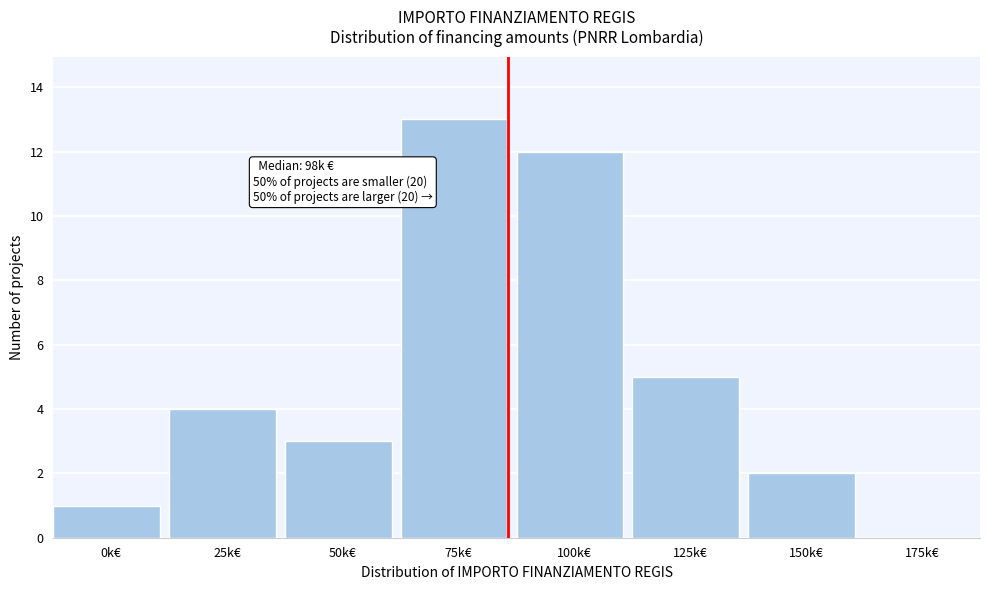

Reading right to left, list all the values displayed in this chart.

175k€=0	150k€=2	125k€=5	100k€=12	75k€=13	50k€=3	25k€=4	0k€=1